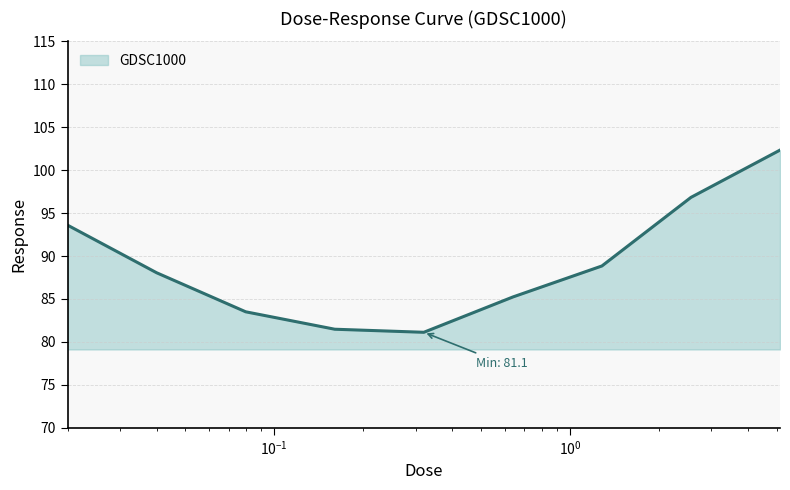

What is the smallest value displayed?

81.1